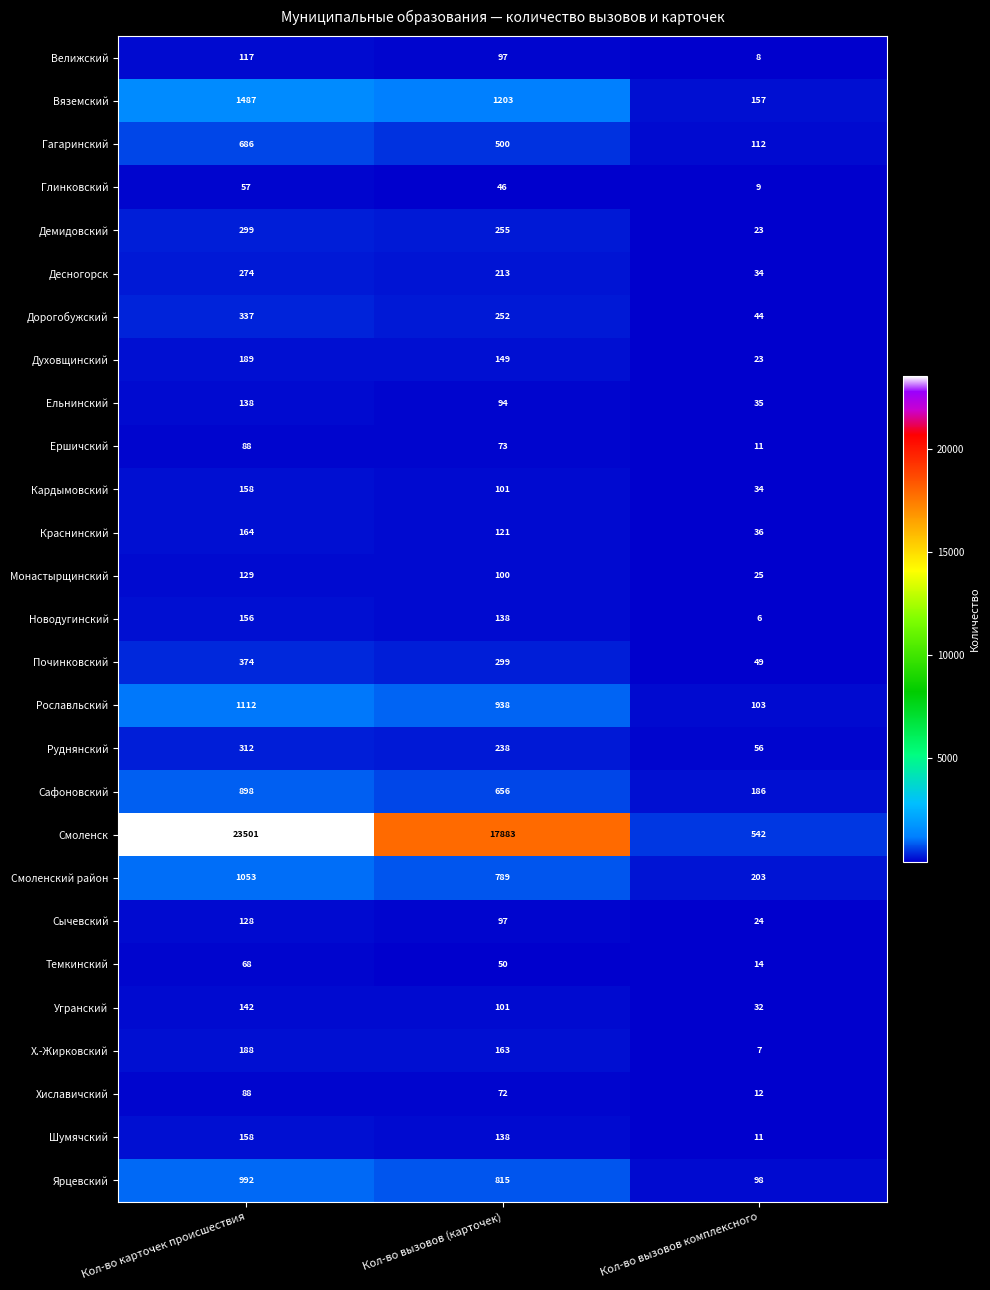

At which category does the chart reach its peak across all series?

Кол-во карточек происшествия